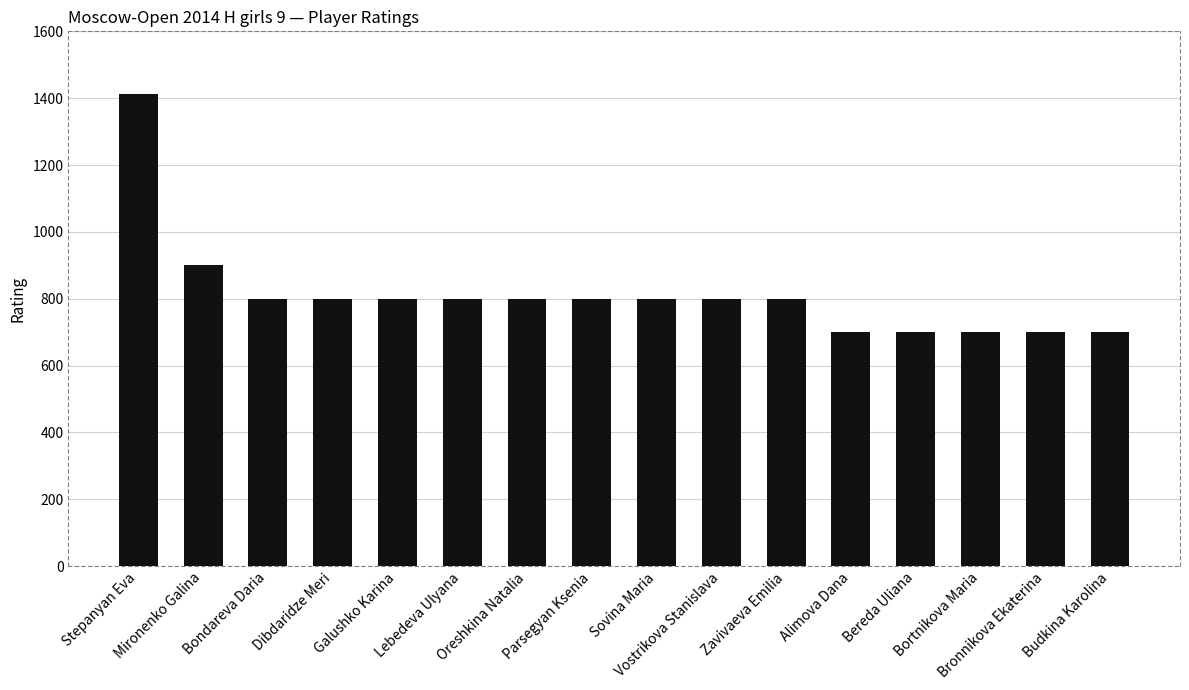

How many distinct data groups are displayed?

1